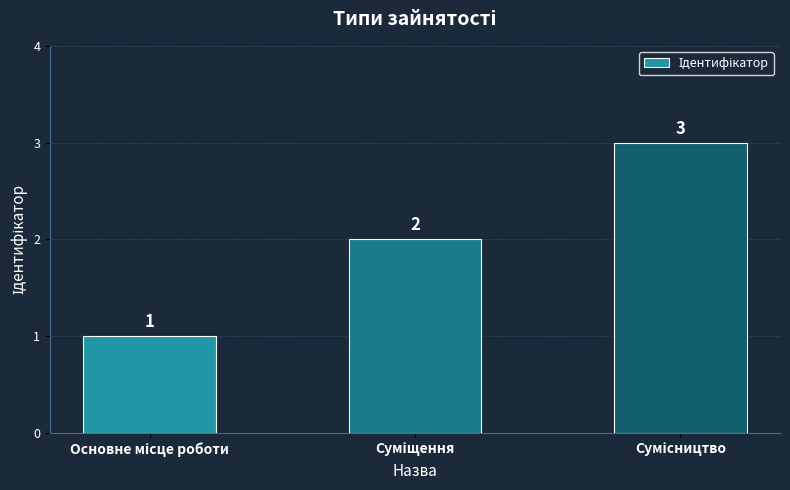

What is the value of the 2nd bar from the left?

2